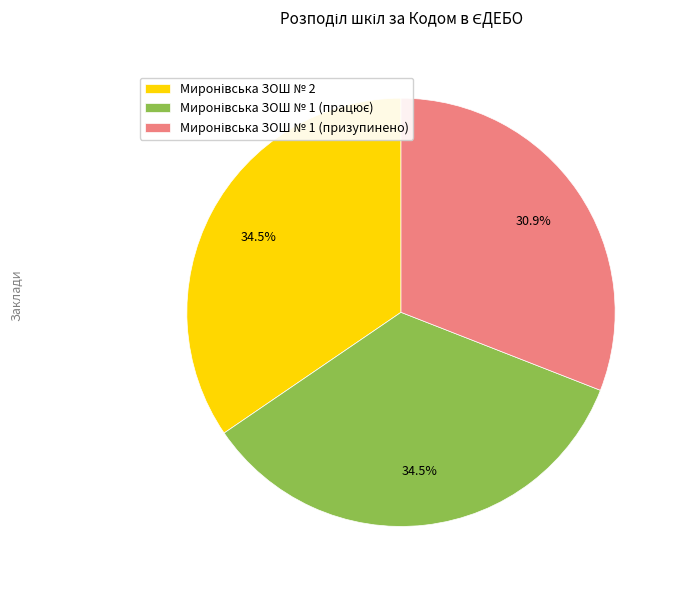

How many slices are in this pie chart?

3